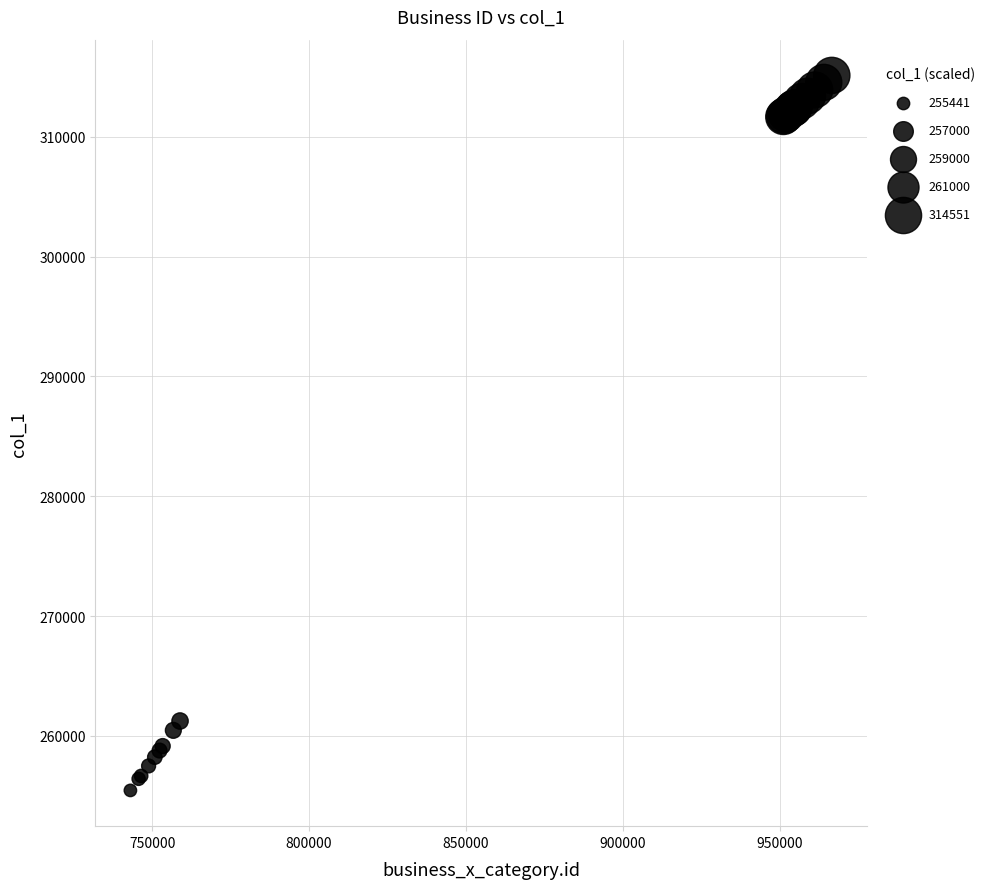

What Y value in the scatter plot is closest to 285285?

261235